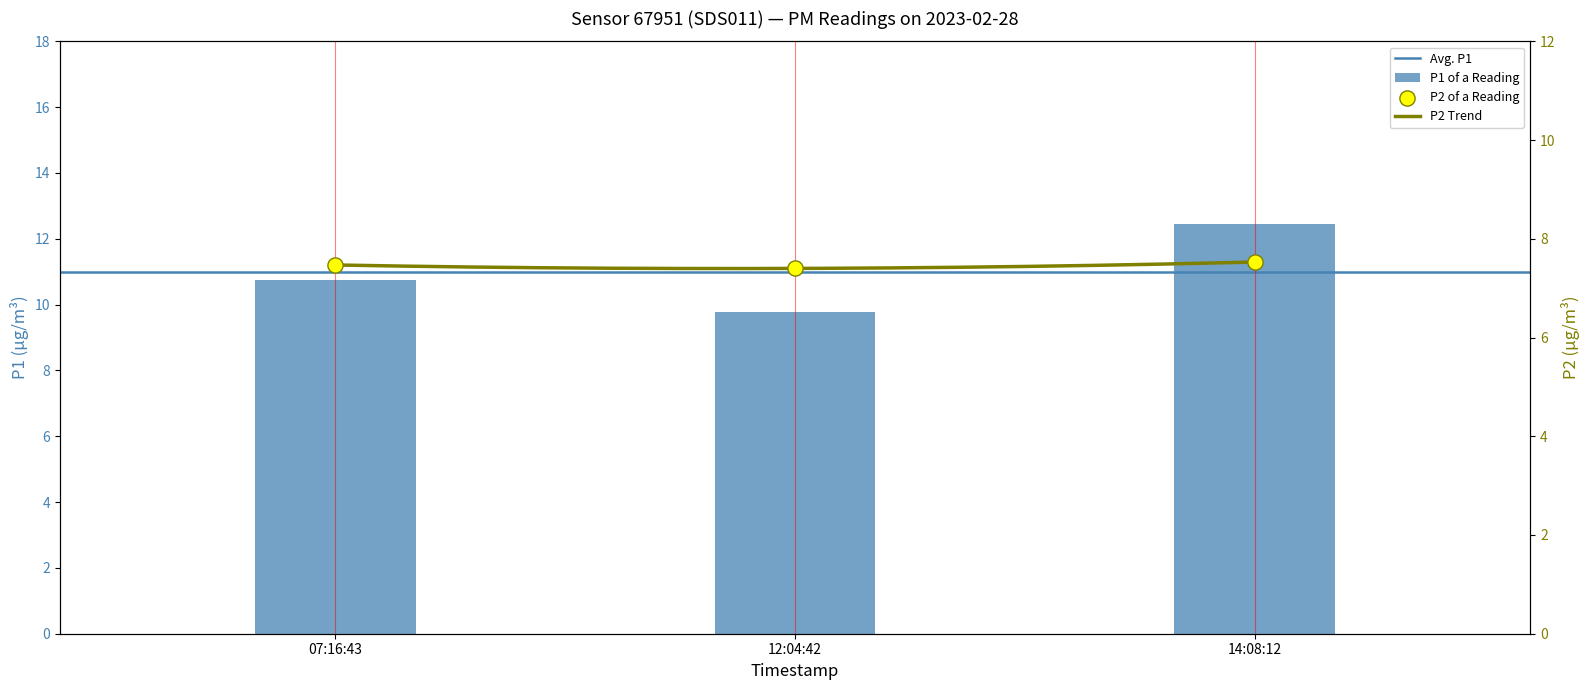

Which series has the widest spread of Y values?

P1